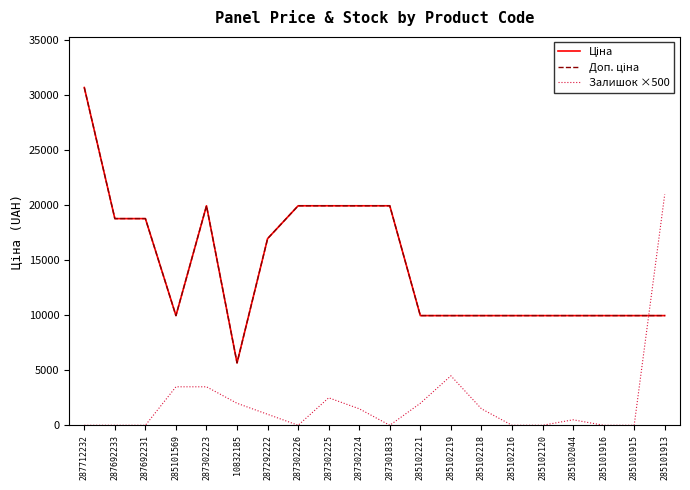

Does the chart have visible grid lines?

No